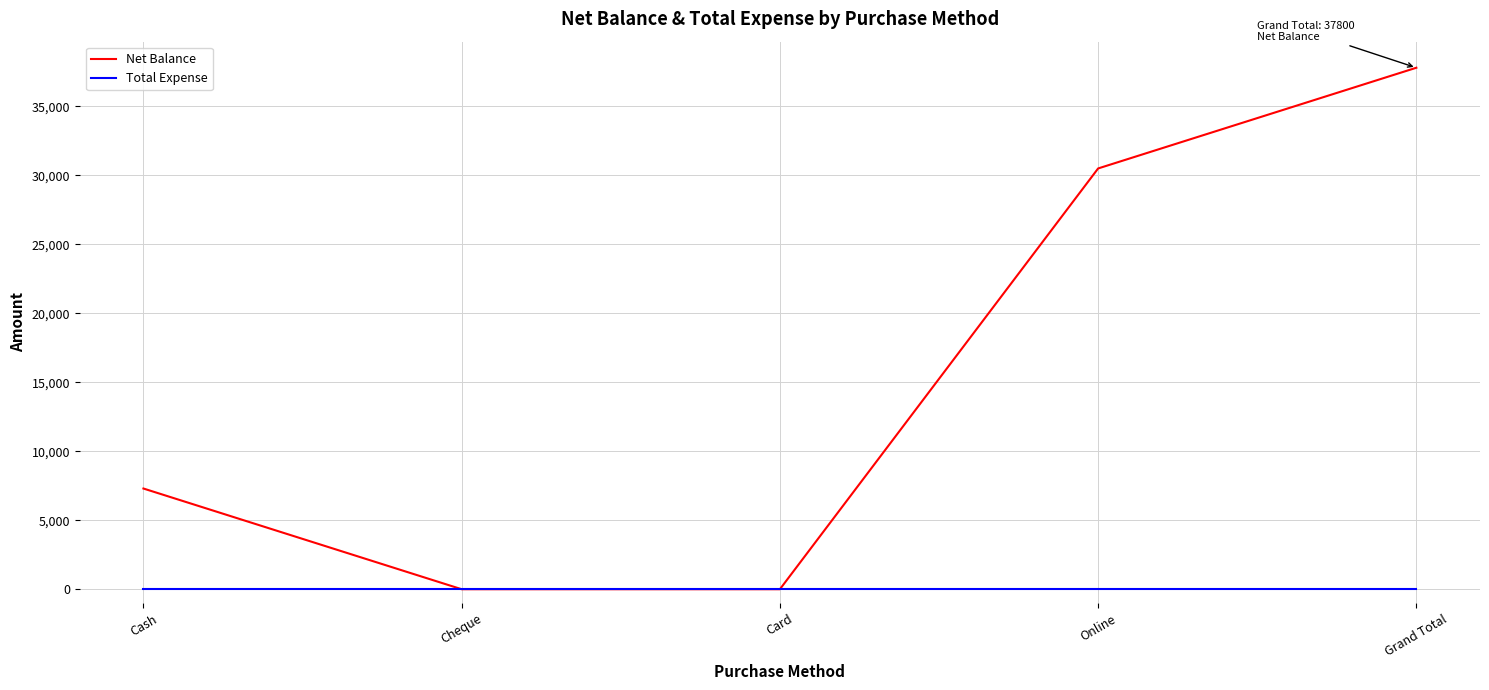

The Total Expense series shows 0 at Grand Total. True or false?

True